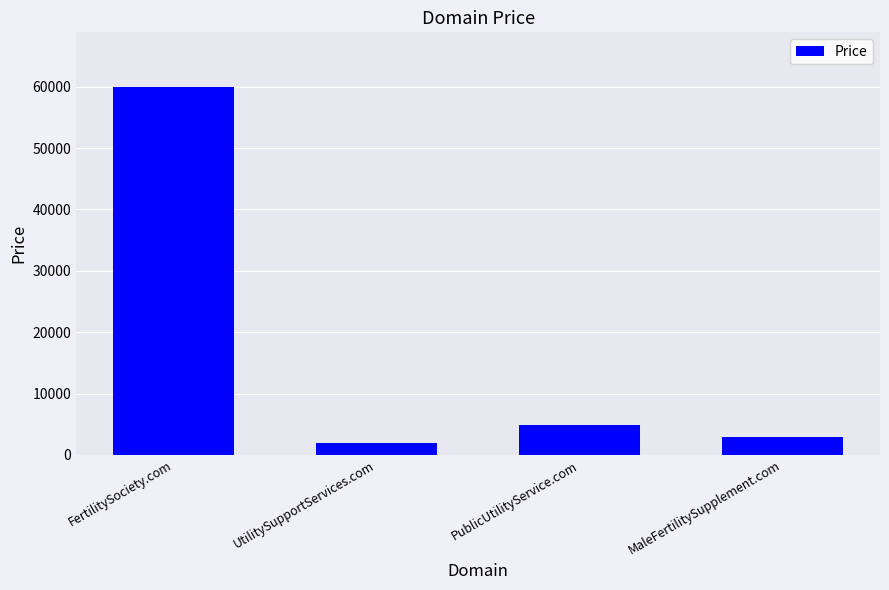

Reading left to right, list all the values displayed in this chart.

59888	1888	4888	2888